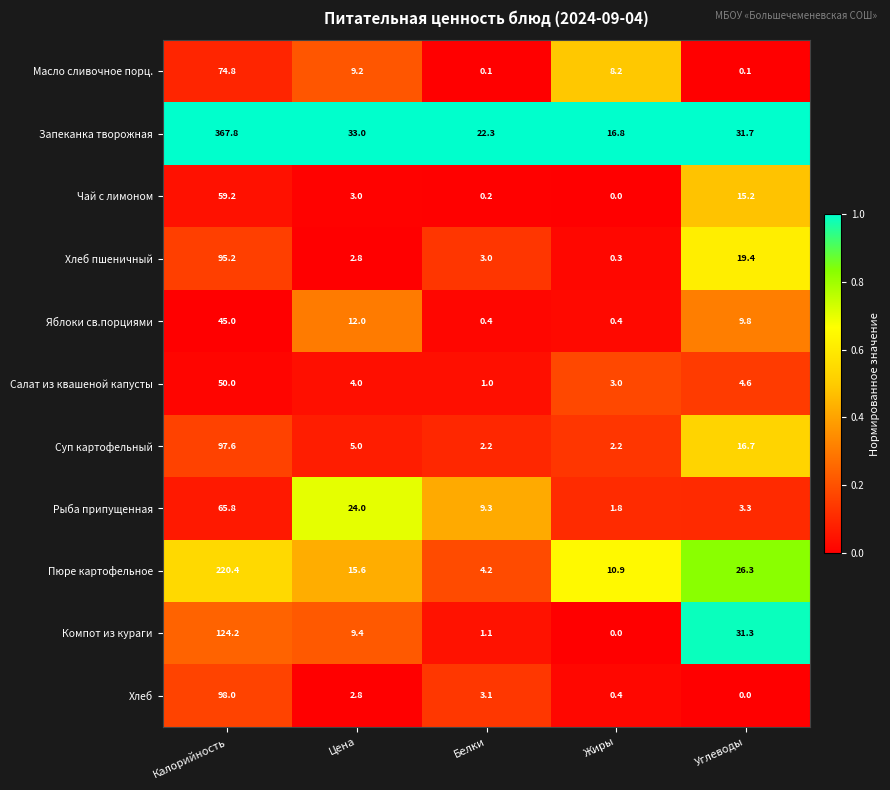

The Пюре картофельное series shows 15.4 at Углеводы. True or false?

False